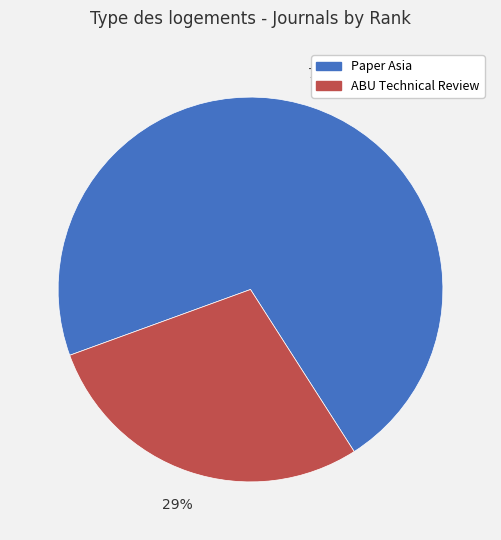

Rank the categories by value from highest to lowest.

Paper Asia, ABU Technical Review